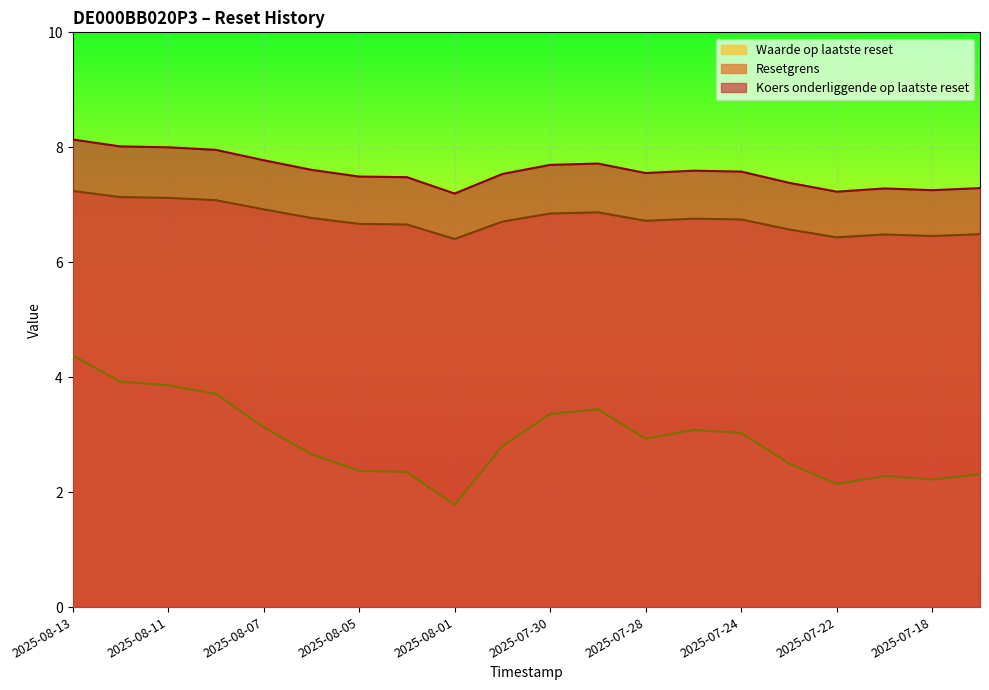

What position from the right is 2025-07-28?

8